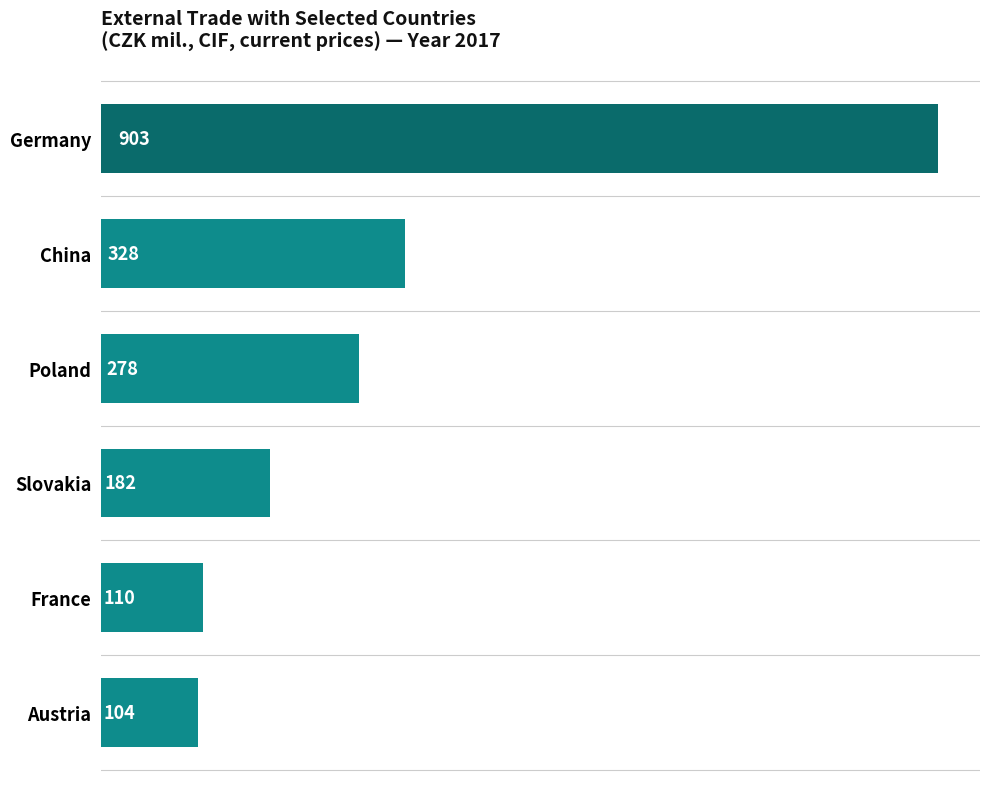

Rank the categories by value from highest to lowest.

Germany, China, Poland, Slovakia, France, Austria